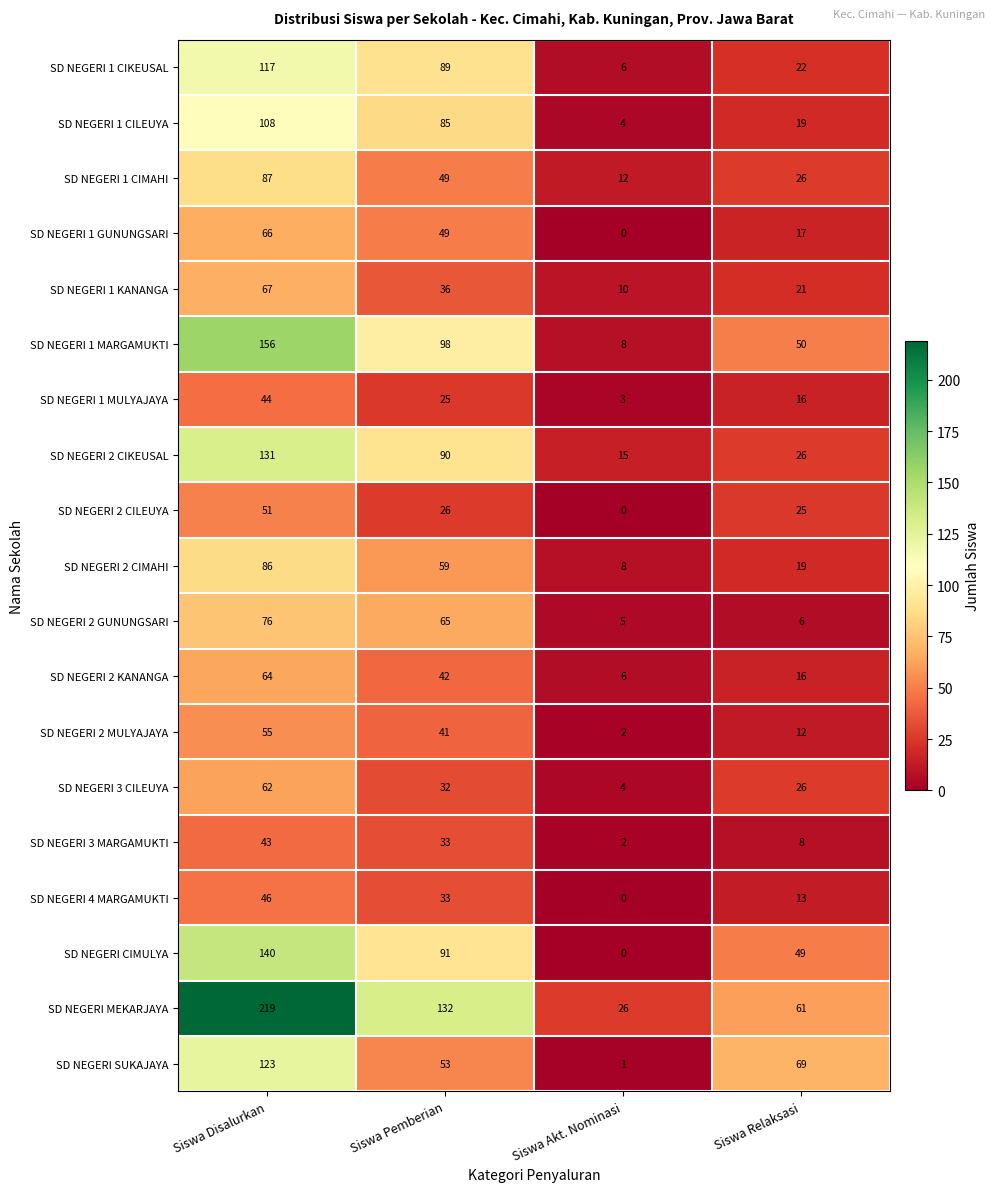

Count the number of categories in the chart.

4